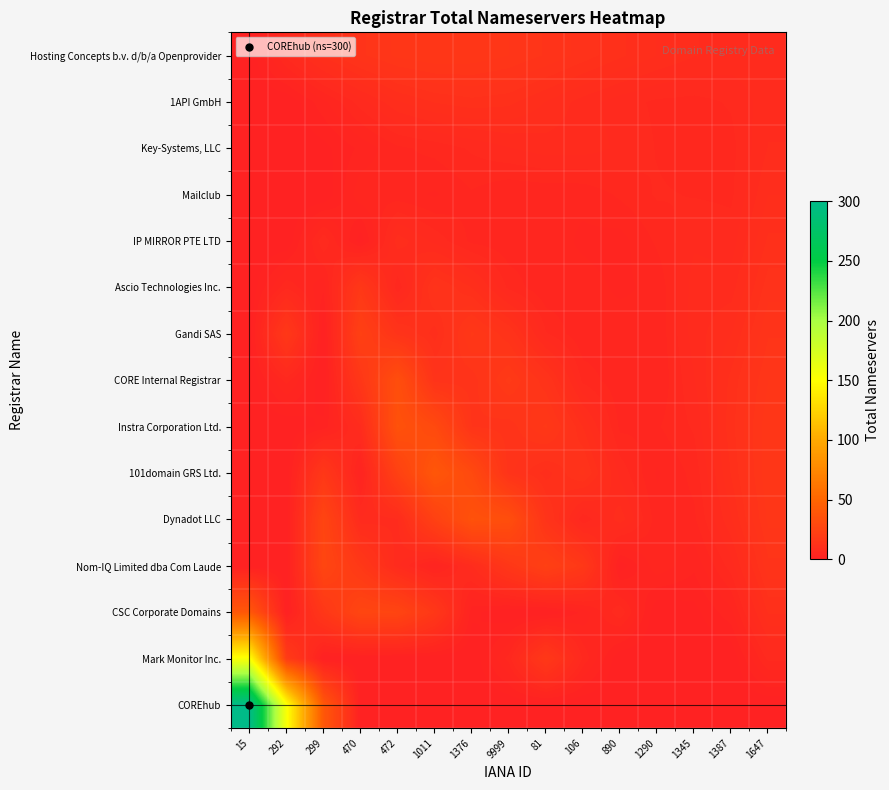

What is the spread (max minus min) of values at 470?

26.8